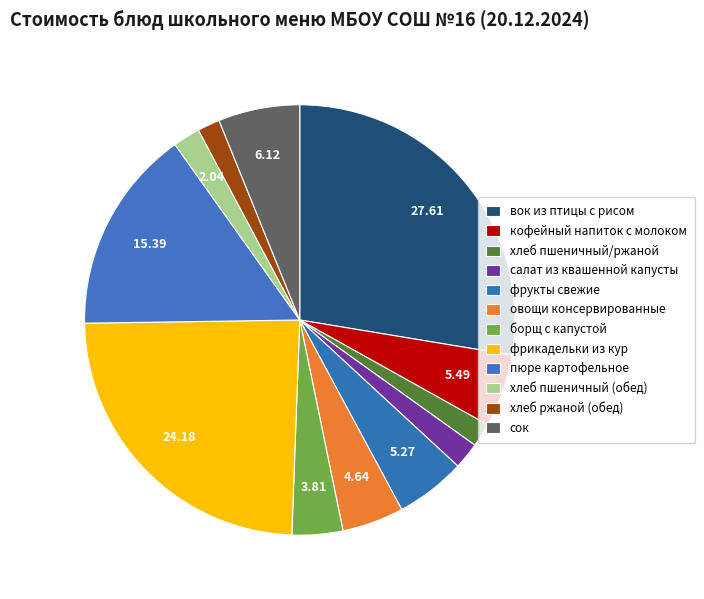

To the nearest percent, what portion does хлеб пшеничный/ржаной represent?

2%